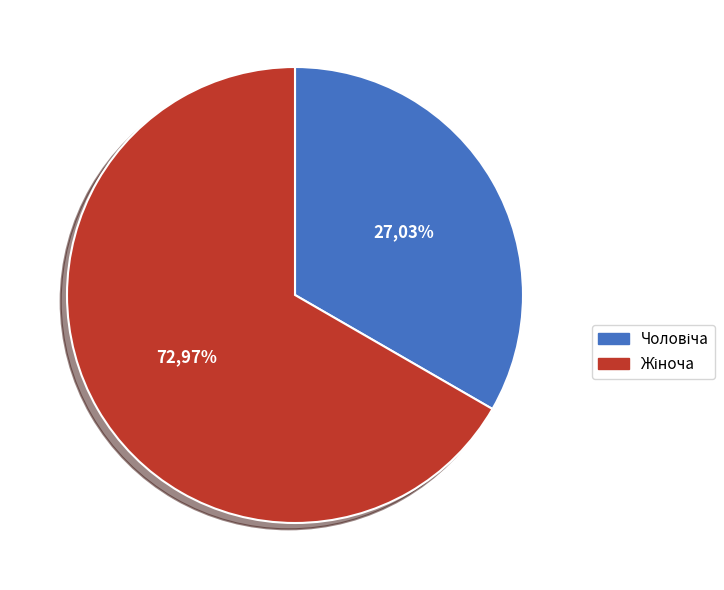

Is the sum of Чоловіча and Жіноча greater than half?

Yes